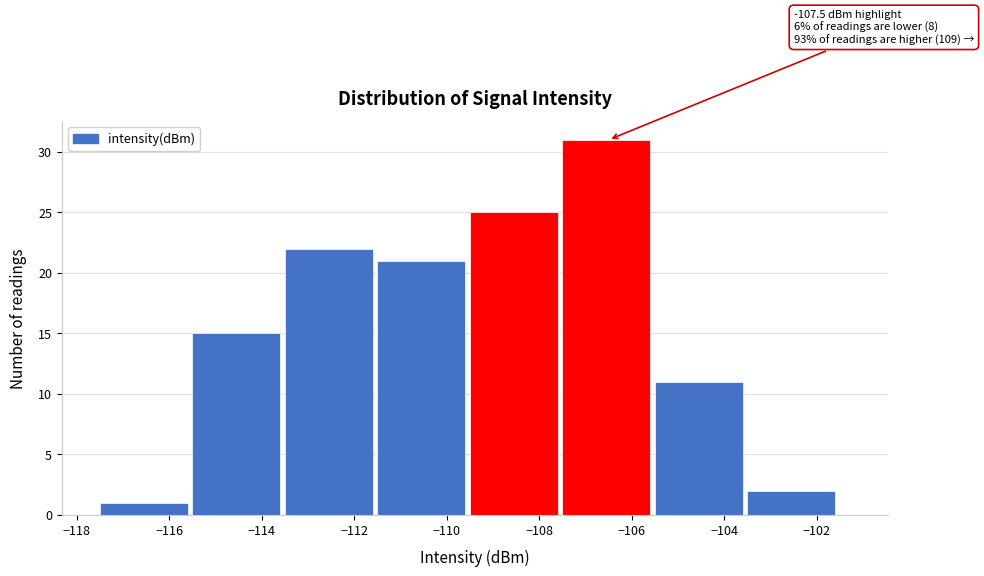

Over which range of the x-axis is the bar tallest?

-107.5 to -105.5